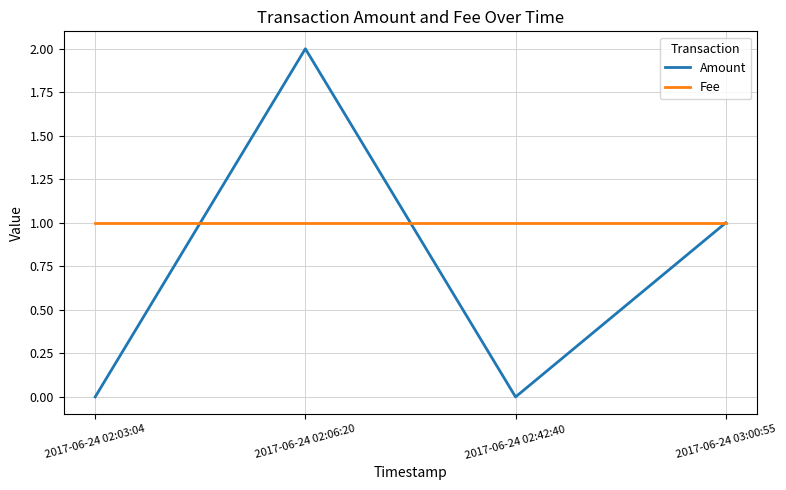

Between which two adjacent categories do Fee and Amount first intersect?

2017-06-24 02:03:04 and 2017-06-24 02:06:20